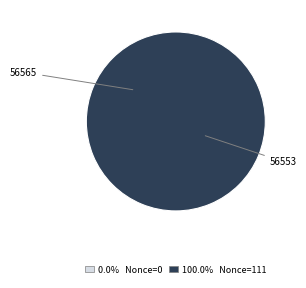

To the nearest percent, what is the combined percentage of 56553 and 56565?

100%